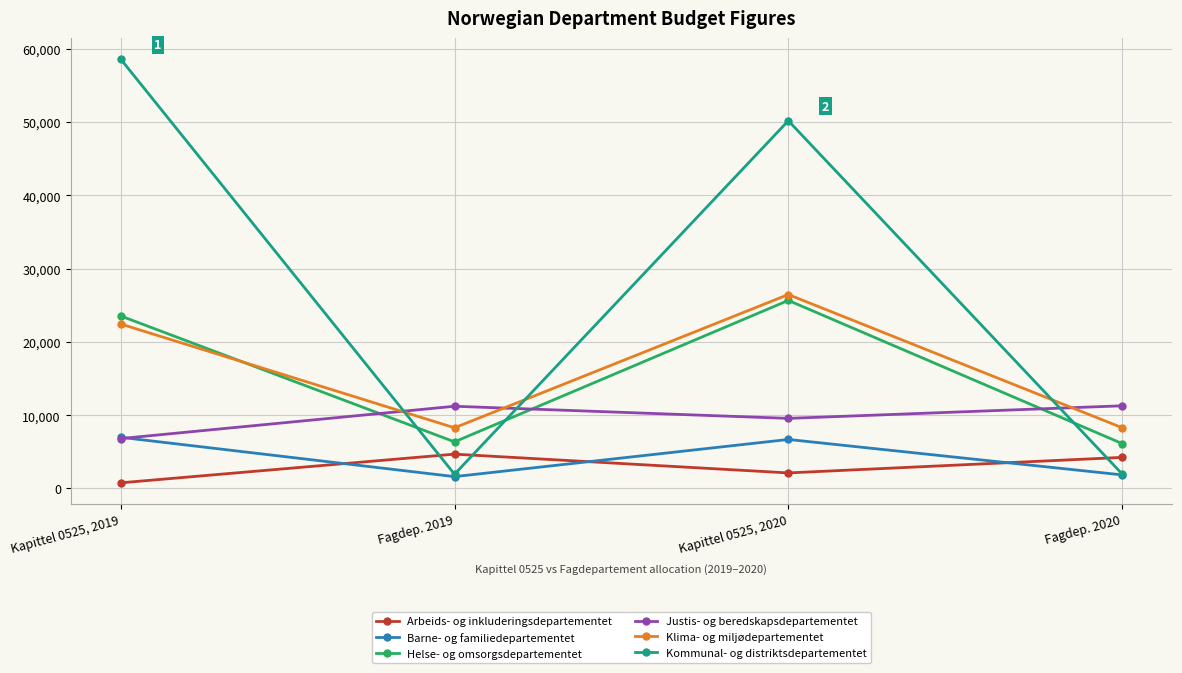

What is the total value across all series at Kapittel 0525, 2020?

120725